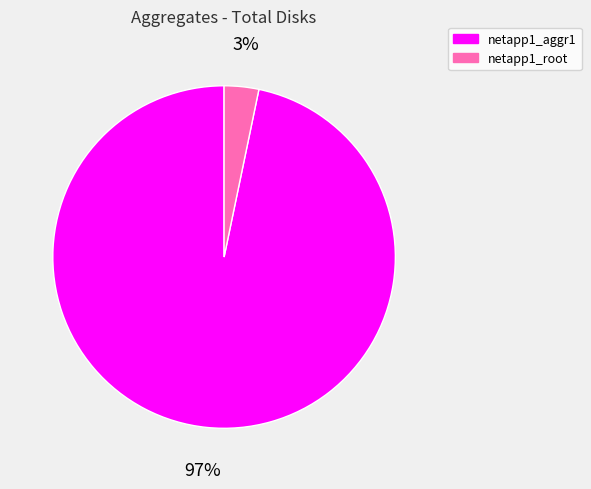

Does netapp1_root represent more than half of the total?

No